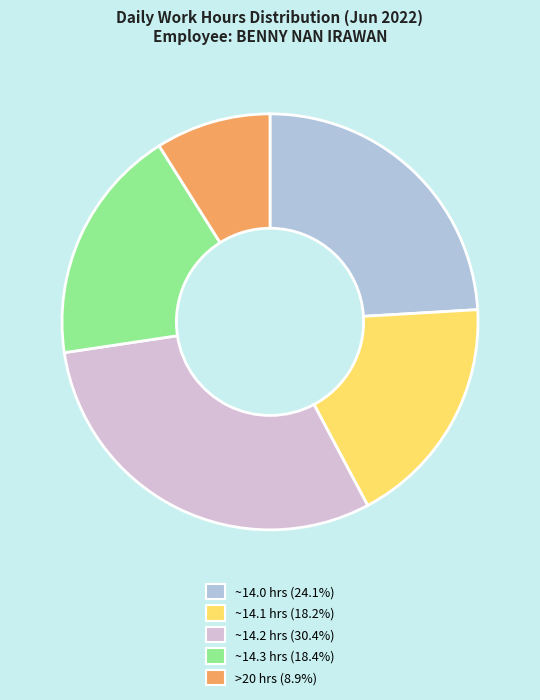

Is there a majority slice in this chart?

No